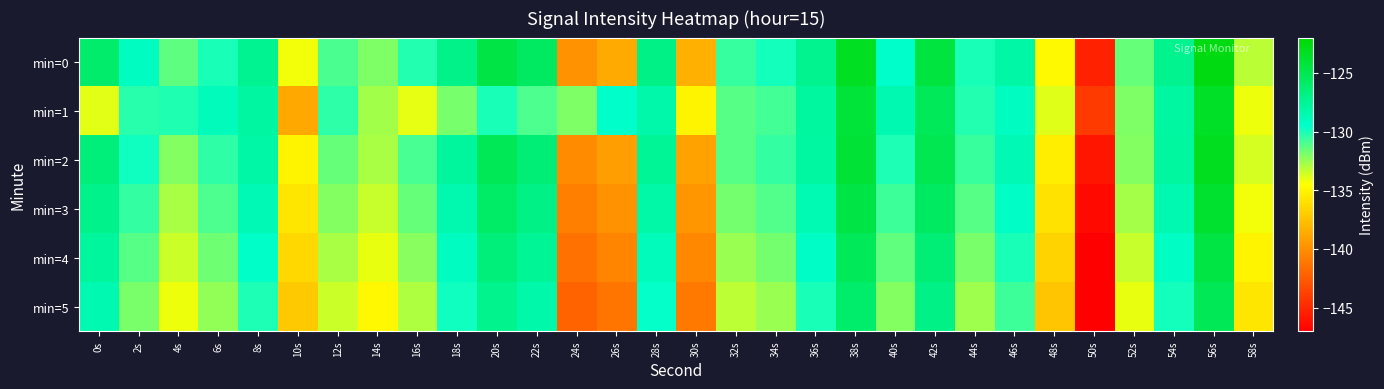

Between 16s and 50s, which is larger?

16s